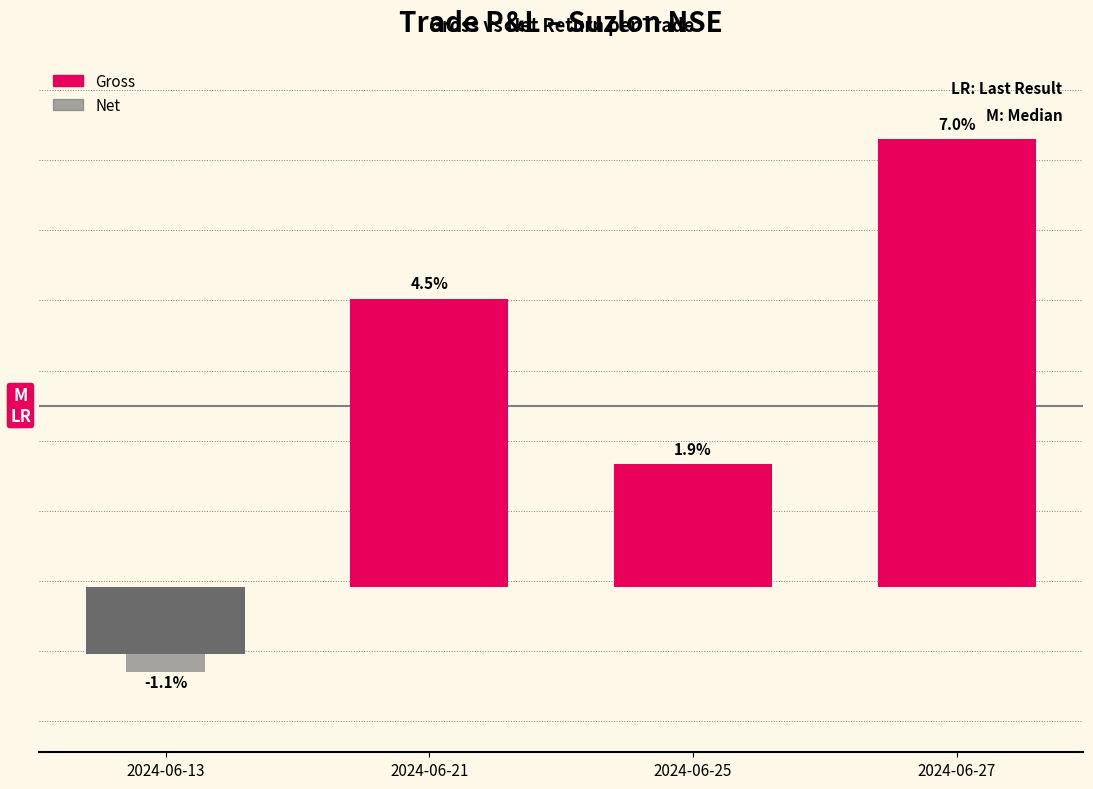

What is the difference between the second highest and second lowest values in the Net series?

676.0